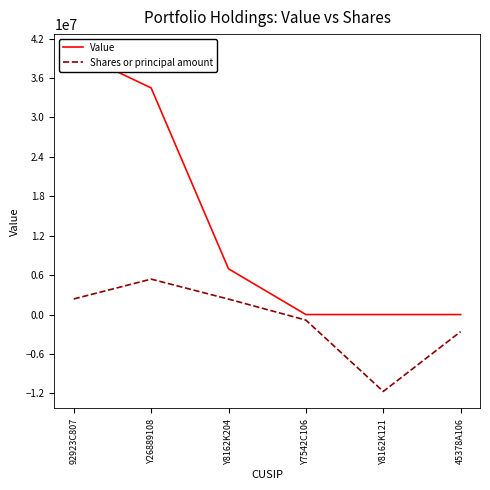

Reading left to right, extract all data points from this chart.

Value: 40081000	34484000	6956000	0	0	0
Shares or principal amount: 2371685	5388203	2349859	-845062	-11703320	-2597094